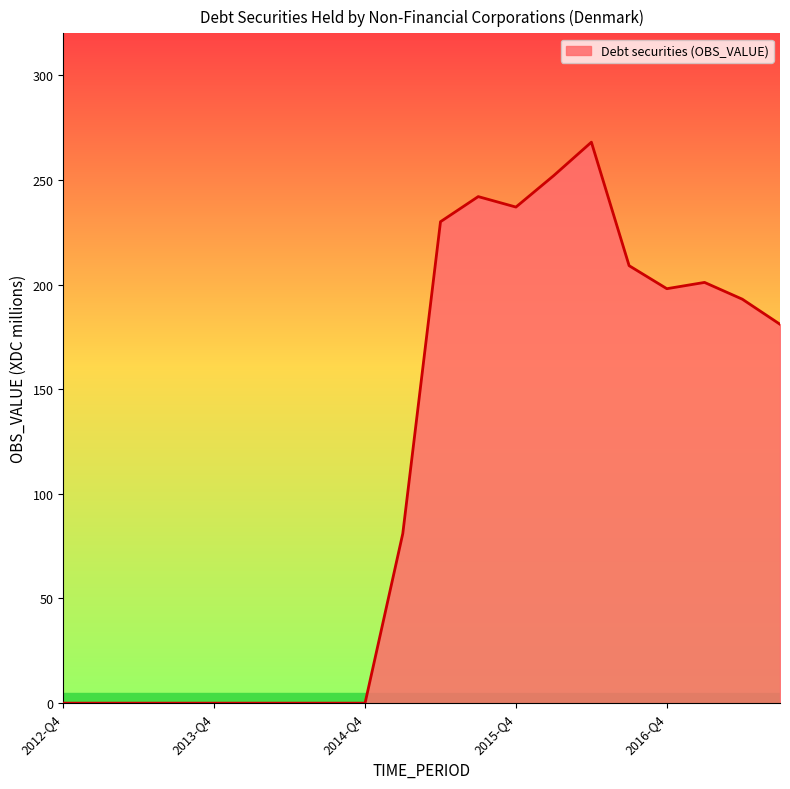

What is the difference between the maximum and second lowest values?

268